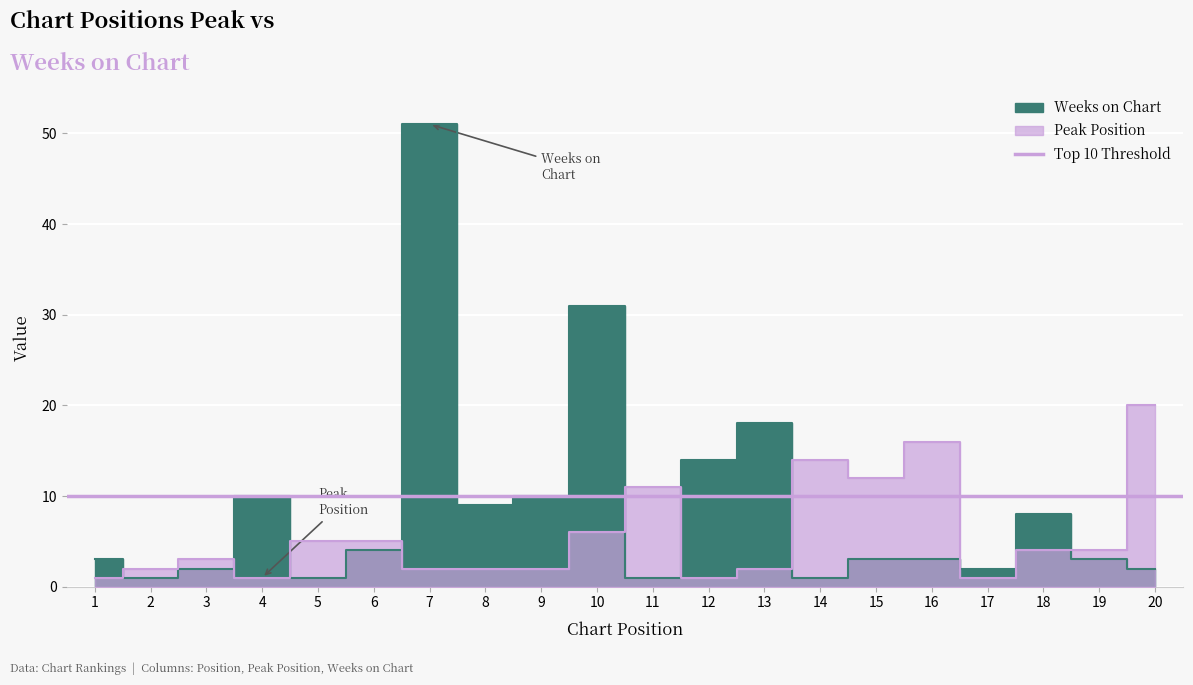

What is the maximum value shown in the chart?

51